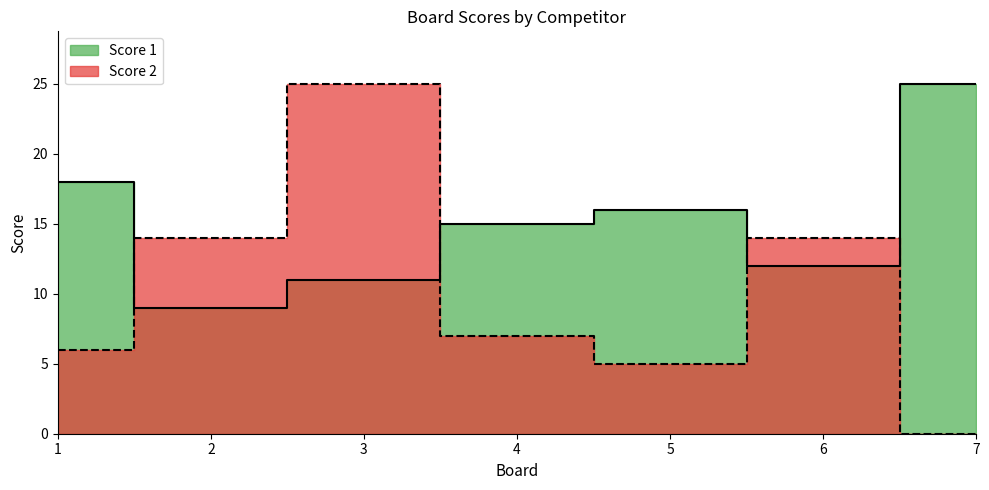

What are all the series names shown in the legend?

Score 1, Score 2